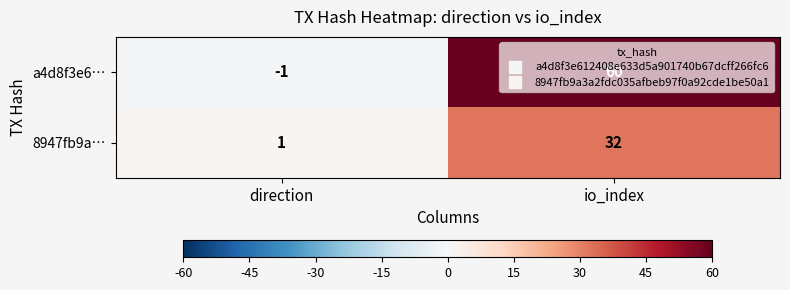

Where is a4d8f3e6… nearest to the value 29?

direction